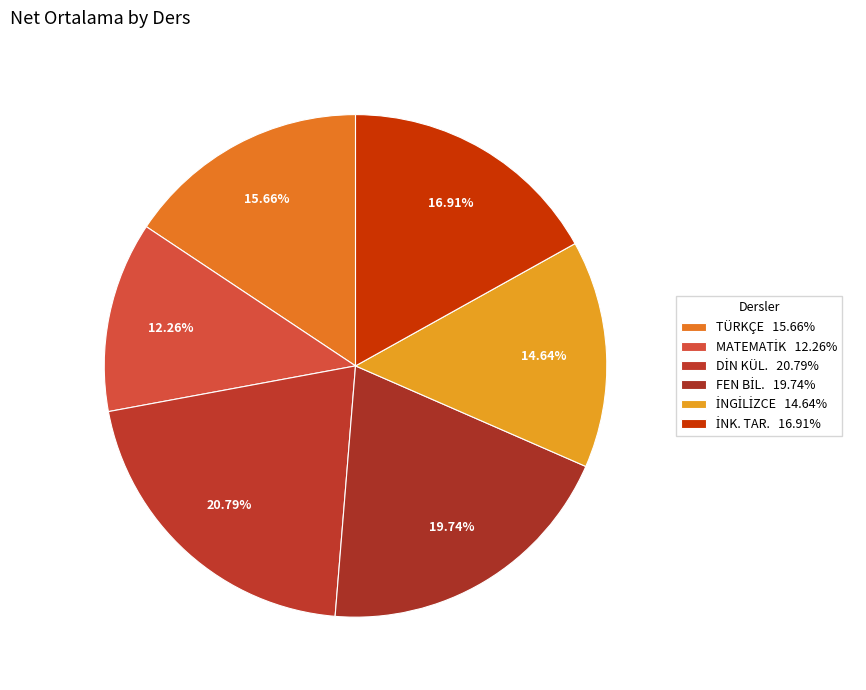

How many slices are in this pie chart?

6